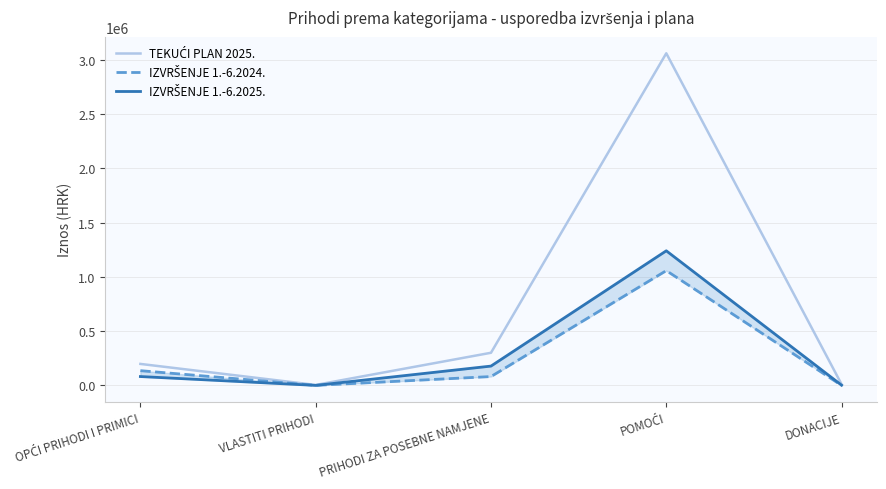

True or false: IZVRŠENJE 1.-6.2025. has a value of 1052.3 at DONACIJE.

False